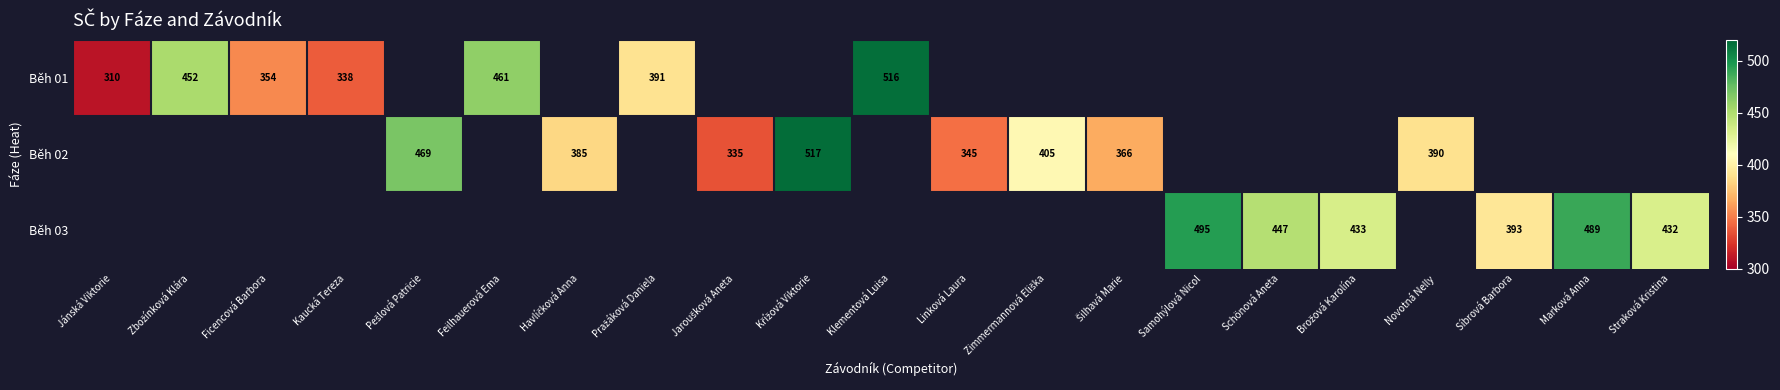

Which category has the highest value in the Běh 01 series?

Klementová Luisa